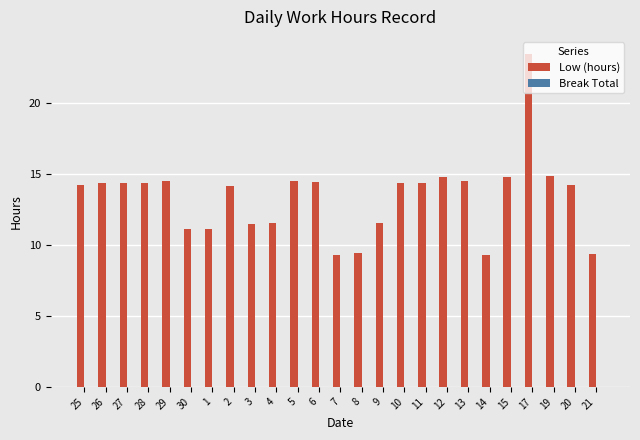

What is the value of the 11th bar from the left?

14.5